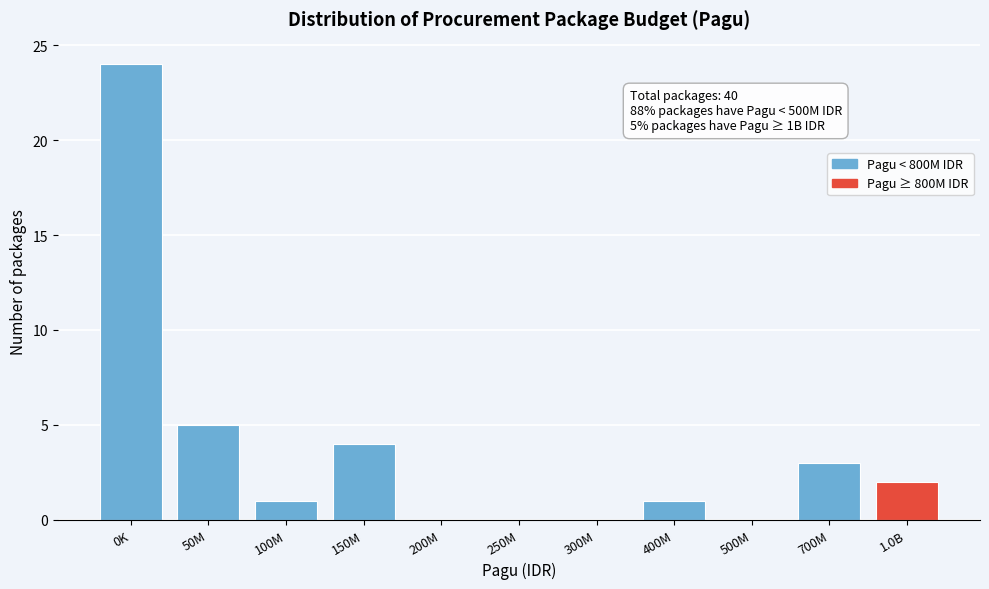

Reading right to left, what are all the values shown in this chart?

1.0B=2	700M=3	500M=0	400M=1	300M=0	250M=0	200M=0	150M=4	100M=1	50M=5	0K=24